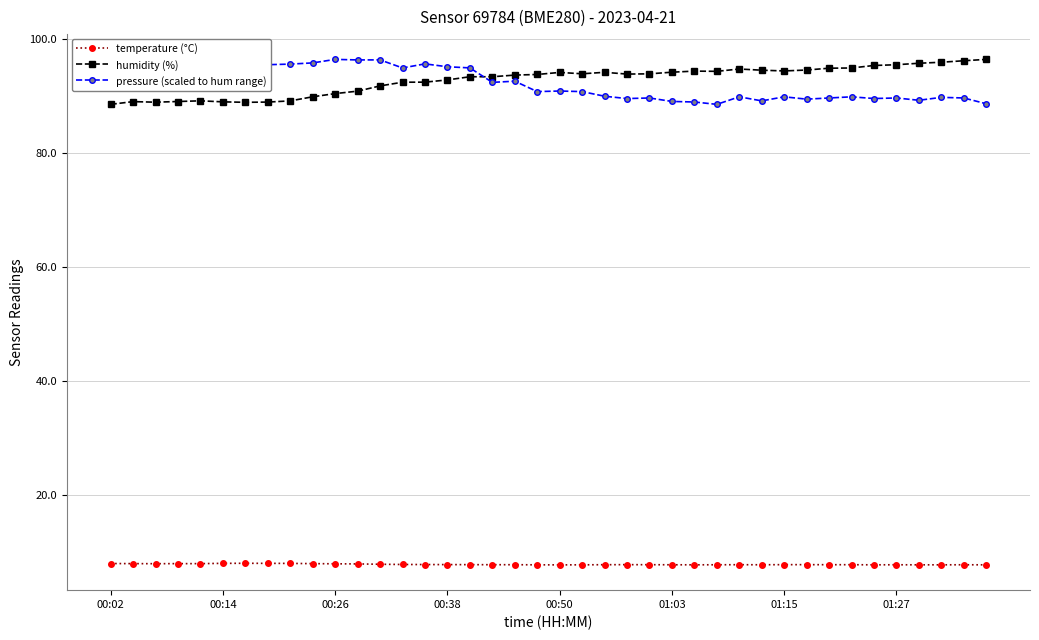

How many distinct data groups are displayed?

3